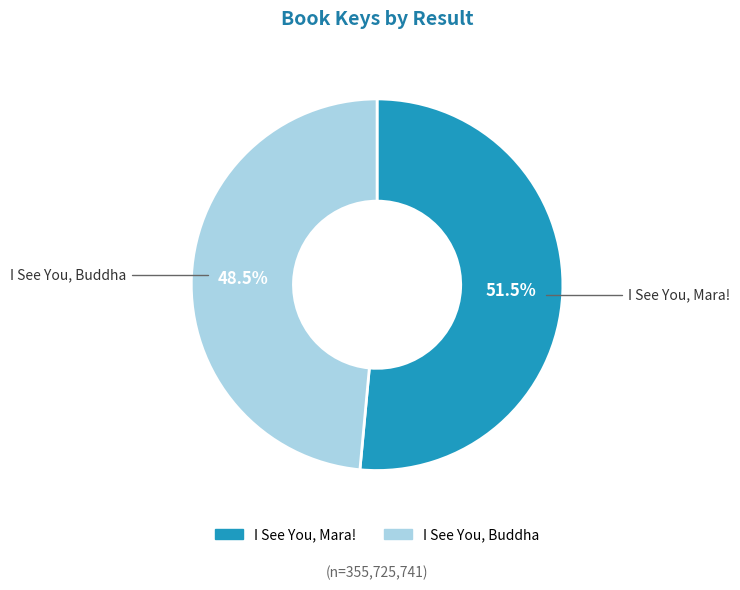

Does any single category account for the majority?

Yes